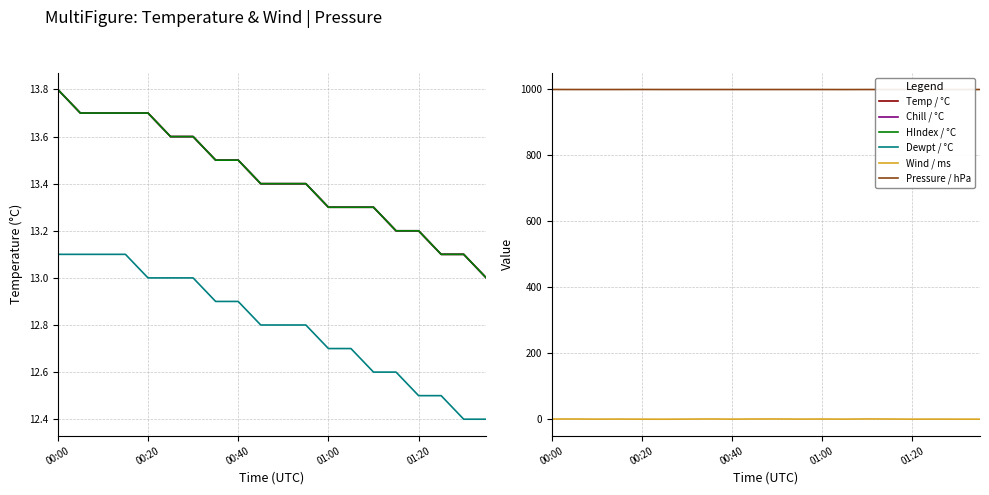

Reading left to right, transcribe all the data shown in this chart.

Temp / °C: 13.8	13.7	13.7	13.7	13.7	13.6	13.6	13.5	13.5	13.4	13.4	13.4	13.3	13.3	13.3	13.2	13.2	13.1	13.1	13.0
Chill / °C: 13.8	13.7	13.7	13.7	13.7	13.6	13.6	13.5	13.5	13.4	13.4	13.4	13.3	13.3	13.3	13.2	13.2	13.1	13.1	13.0
HIndex / °C: 13.8	13.7	13.7	13.7	13.7	13.6	13.6	13.5	13.5	13.4	13.4	13.4	13.3	13.3	13.3	13.2	13.2	13.1	13.1	13.0
Dewpt / °C: 13.1	13.1	13.1	13.1	13.0	13.0	13.0	12.9	12.9	12.8	12.8	12.8	12.7	12.7	12.6	12.6	12.5	12.5	12.4	12.4
Wind / ms: 0.9	1.0	0.6	0.8	0.5	0.4	0.7	1.1	0.6	1.0	1.1	0.7	0.9	0.6	1.2	0.9	0.5	0.7	0.5	0.5
Pressure / hPa: 999.8	999.7	999.7	999.7	999.8	999.7	999.7	999.7	999.7	999.7	999.7	999.7	999.7	999.6	999.7	999.7	999.7	999.6	999.6	999.7